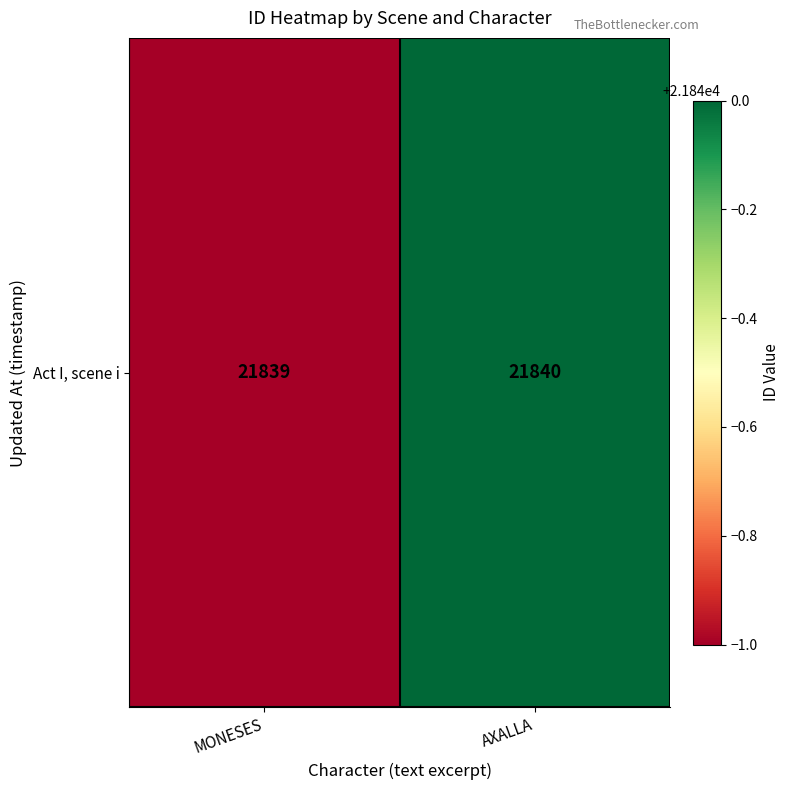

Rank the categories by value from highest to lowest.

AXALLA, MONESES